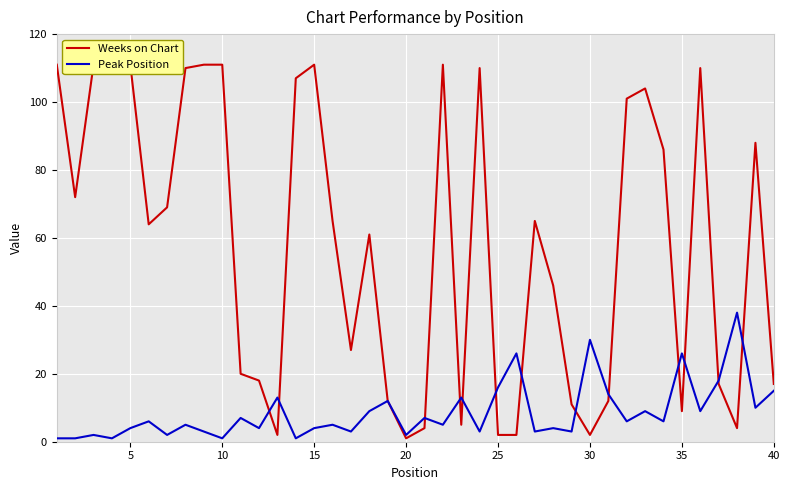

What is the difference between the maximum and minimum values in the Peak Position series?

37